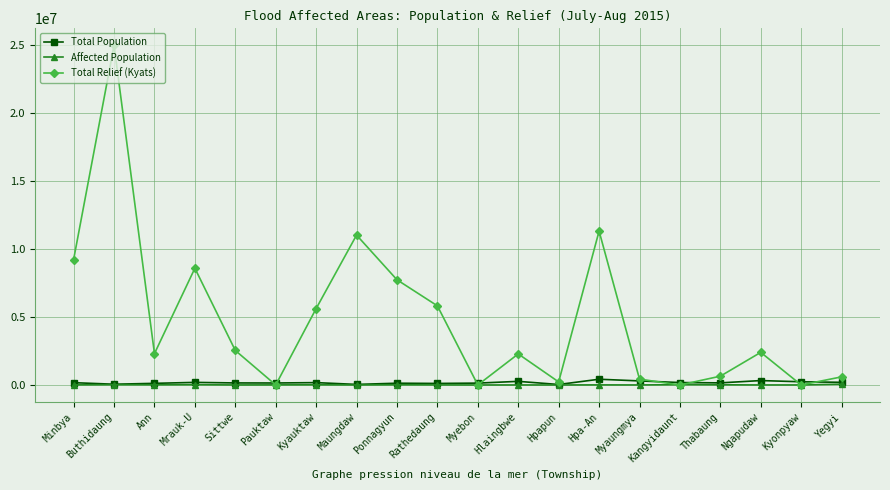

List the series in order of their peak value, lowest first.

Affected Population, Total Population, Total Relief (Kyats)